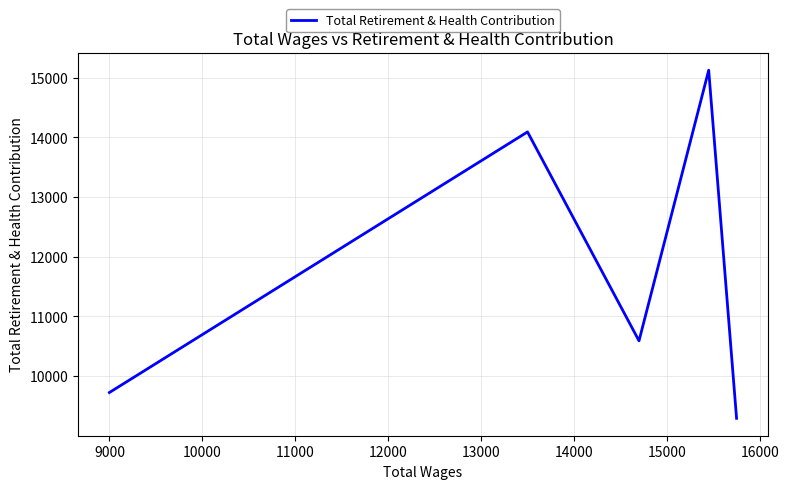

What is the maximum value shown in the chart?

15124